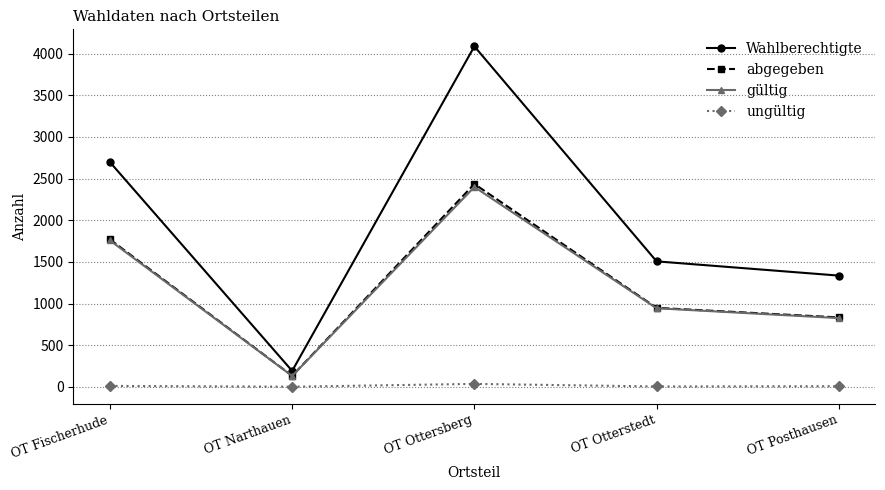

The abgegeben series shows 834 at OT Posthausen. True or false?

True